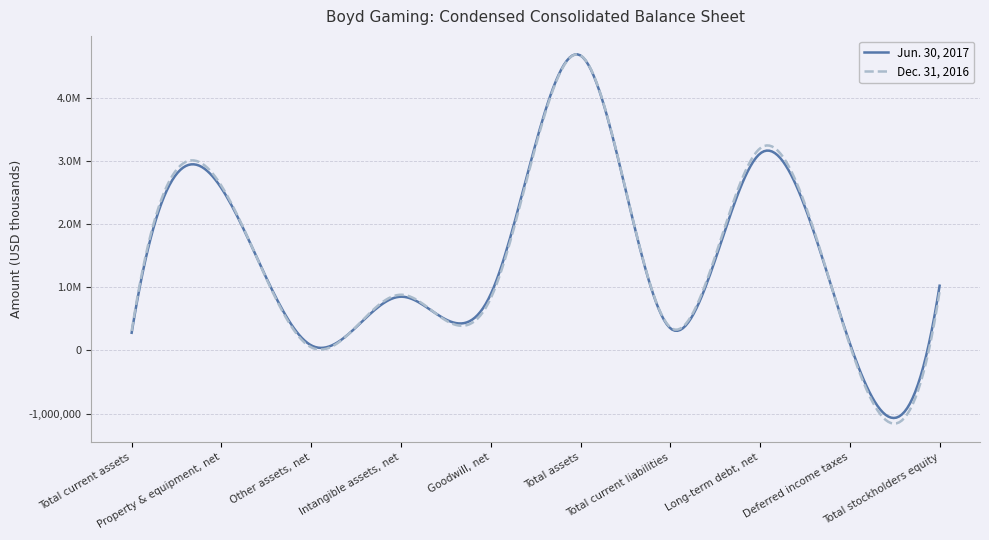

Which series has the largest total across all categories?

Jun. 30, 2017